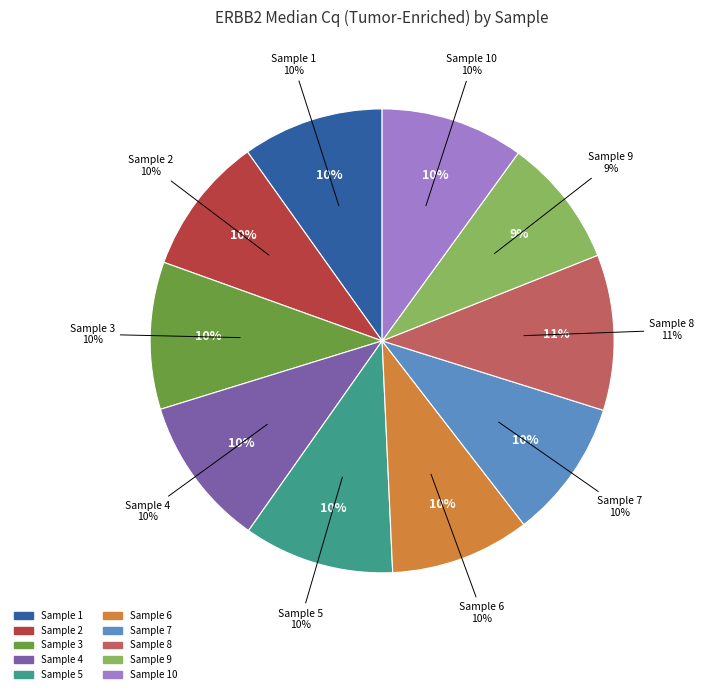

To the nearest percent, what is the average slice percentage?

10%